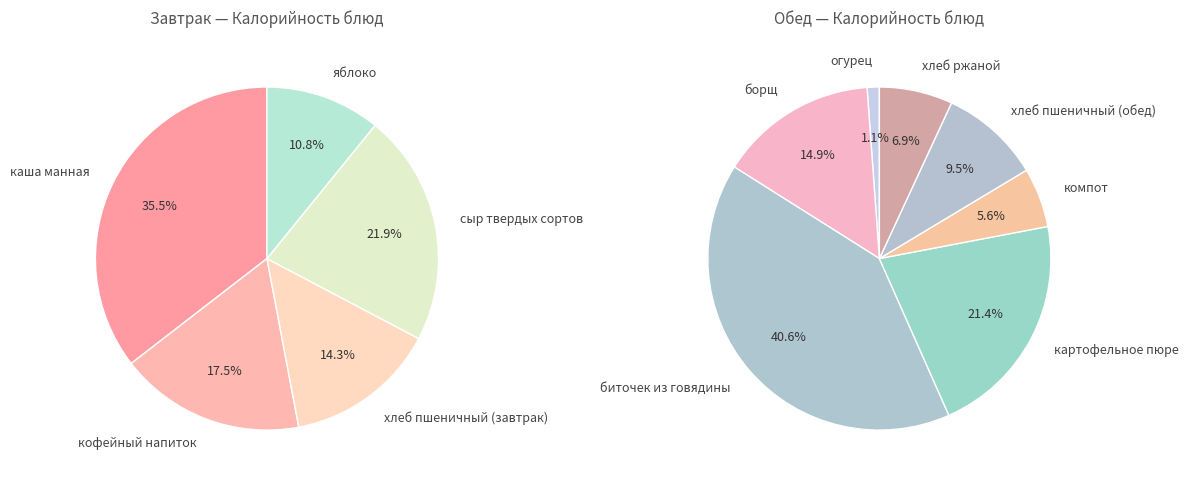

Which category has the smallest portion of the pie?

огурец